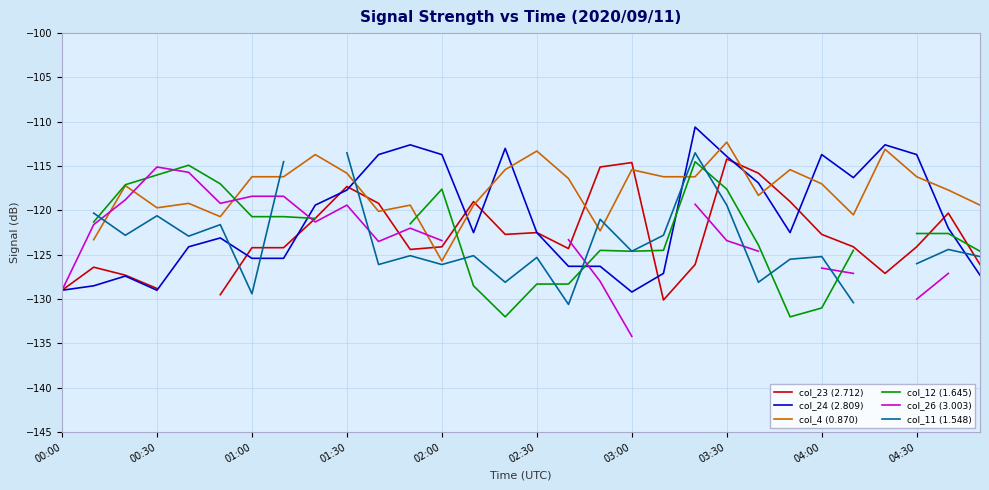

What position from the right is 14?

16